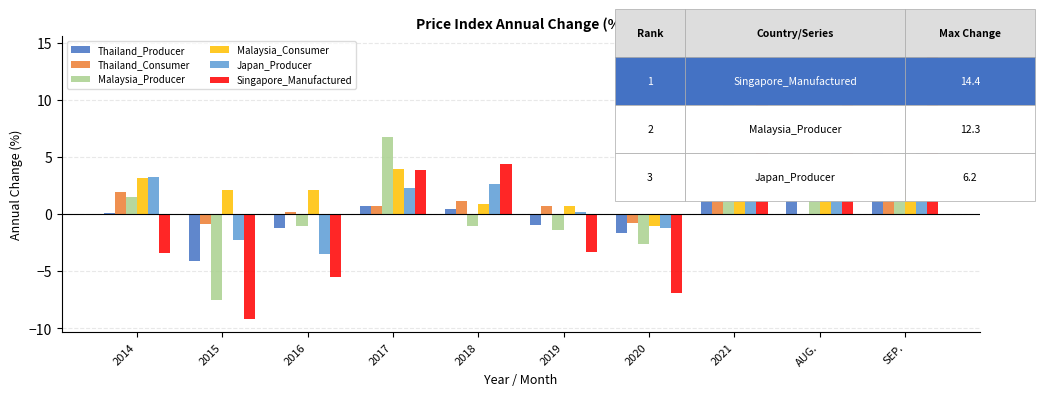

Is the value of Malaysia_Consumer at 2021 greater than the value of Japan_Producer at 2016?

Yes